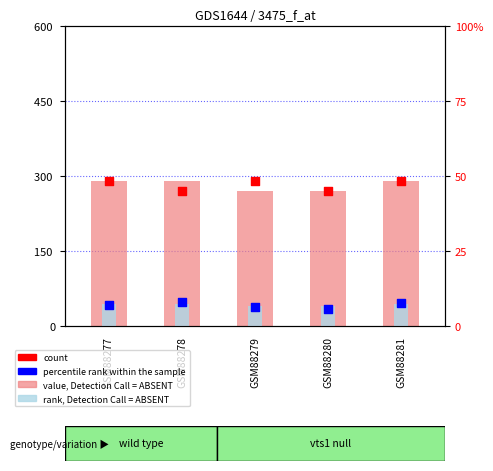

At how many categories does at least one series exceed 189?

5